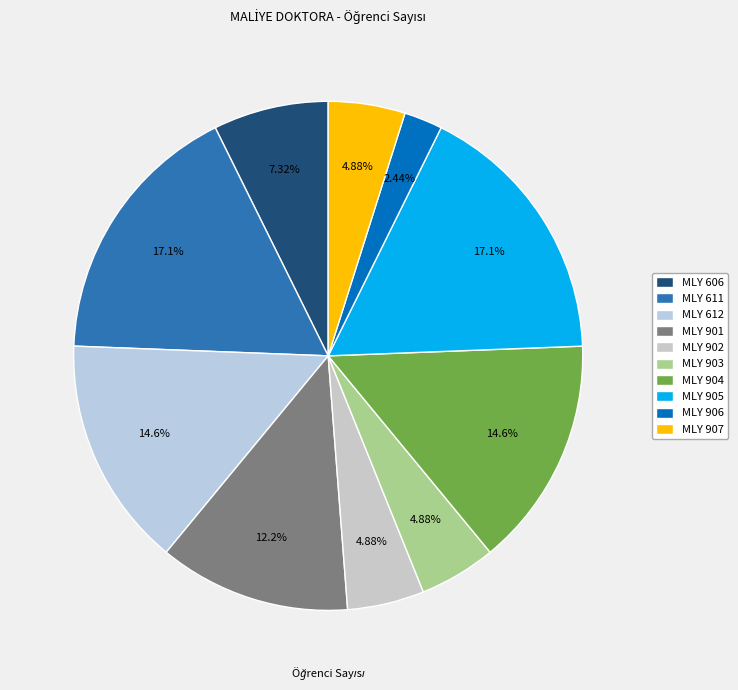

Which slice is the smallest?

MLY 906